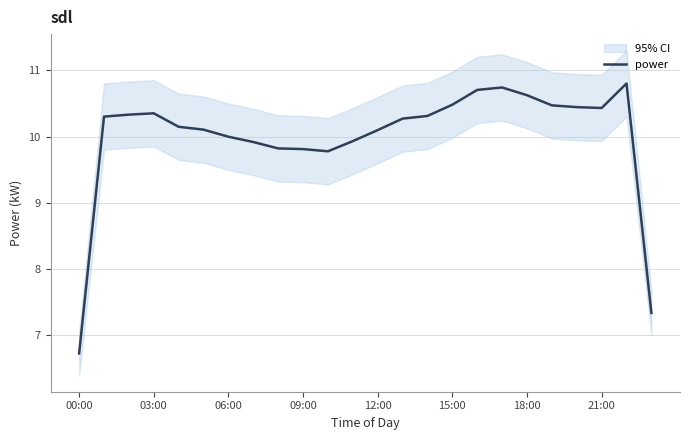

What is the lowest value of the power series?

6.7